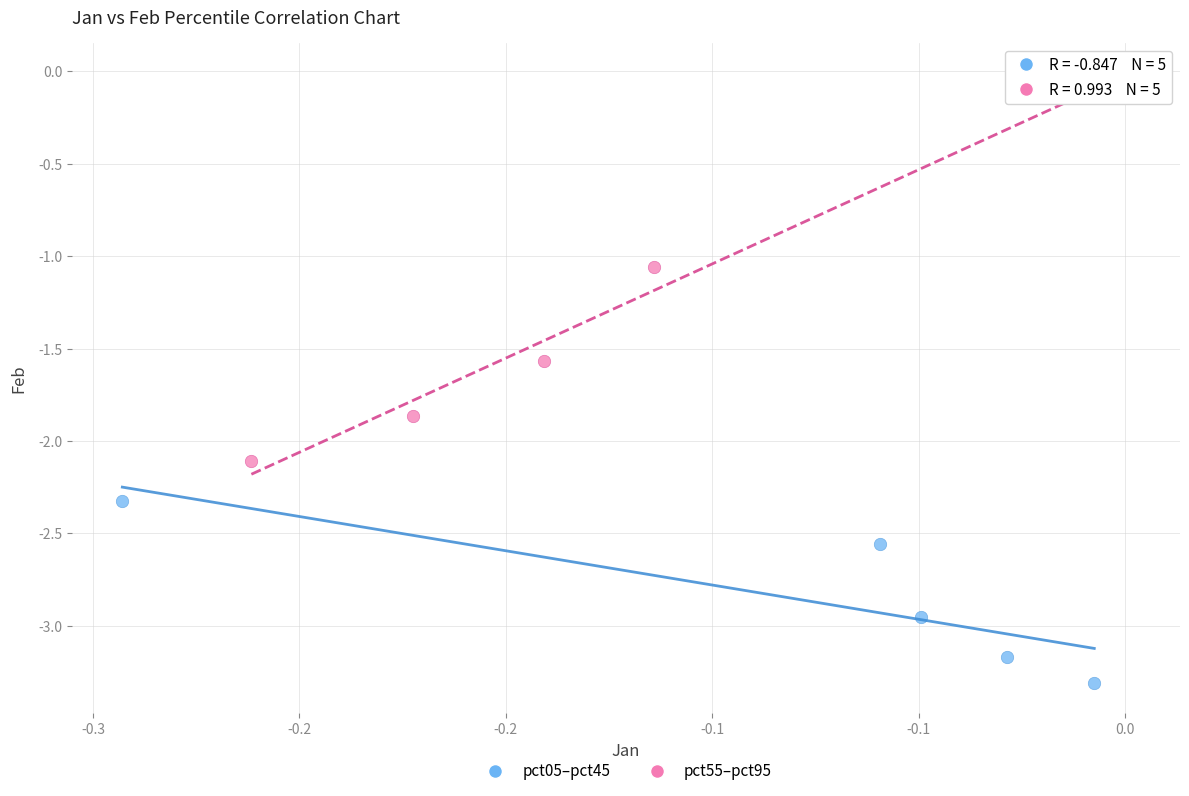

Which series contains the lowest Y value?

pct05–pct45